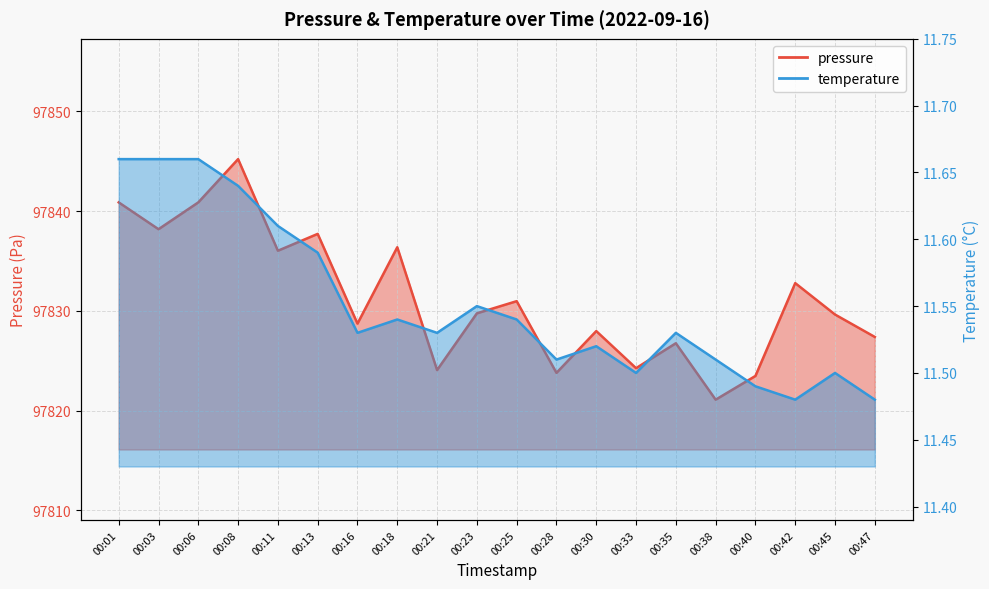

Reading left to right, transcribe all the data shown in this chart.

pressure: 00:01=97840.9	00:03=97838.2	00:06=97840.9	00:08=97845.2	00:11=97836.0	00:13=97837.7	00:16=97828.7	00:18=97836.4	00:21=97824.1	00:23=97829.8	00:25=97831.0	00:28=97823.8	00:30=97828.0	00:33=97824.2	00:35=97826.8	00:38=97821.1	00:40=97823.5	00:42=97832.8	00:45=97829.6	00:47=97827.4
temperature: 00:01=11.7	00:03=11.7	00:06=11.7	00:08=11.6	00:11=11.6	00:13=11.6	00:16=11.5	00:18=11.5	00:21=11.5	00:23=11.6	00:25=11.5	00:28=11.5	00:30=11.5	00:33=11.5	00:35=11.5	00:38=11.5	00:40=11.5	00:42=11.5	00:45=11.5	00:47=11.5